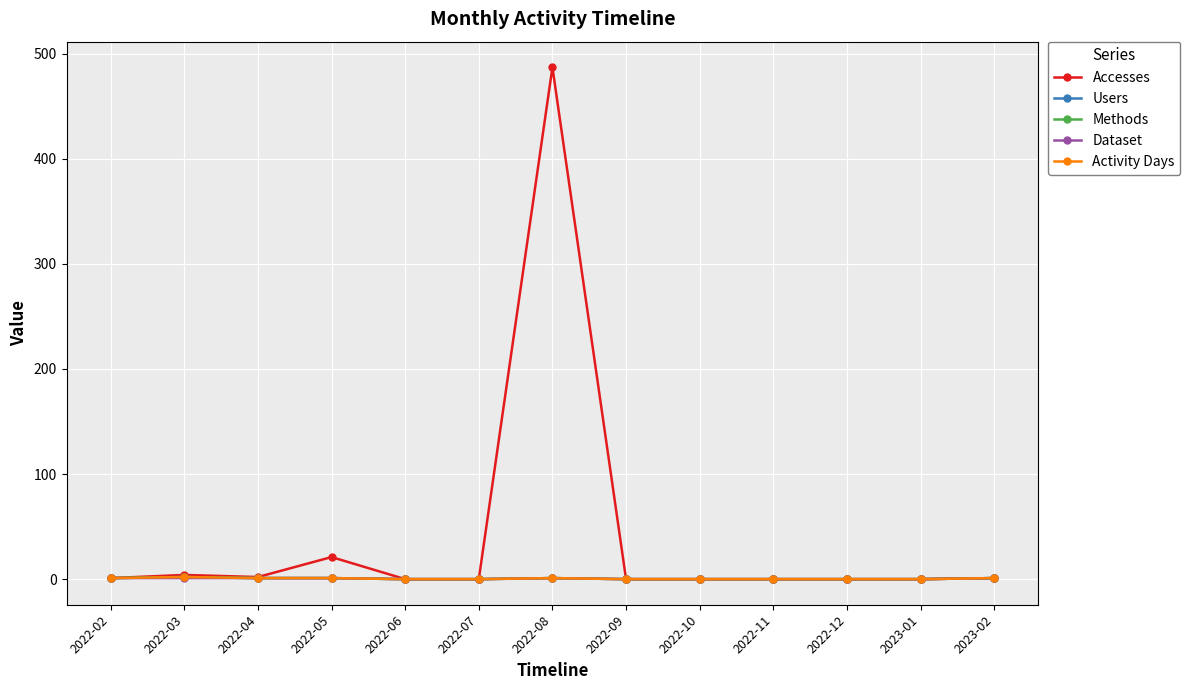

What is the difference between the second highest and minimum values in the Dataset series?

1